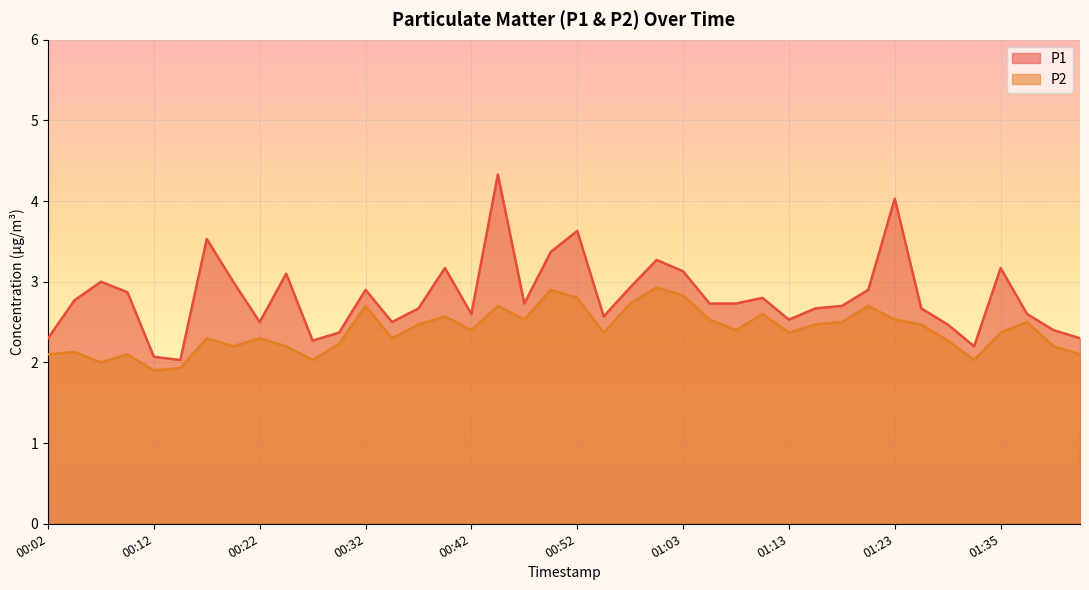

What is the total value across all series at 01:08?

5.1